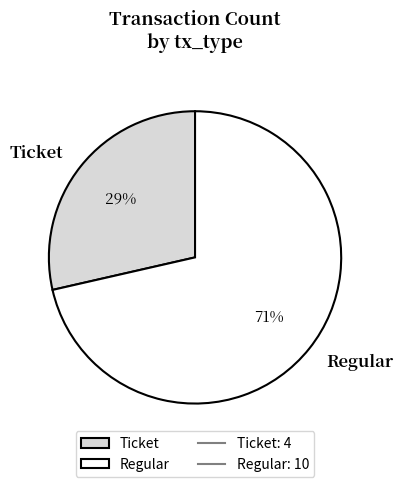

Do Ticket and Regular together represent more than half of the pie?

Yes